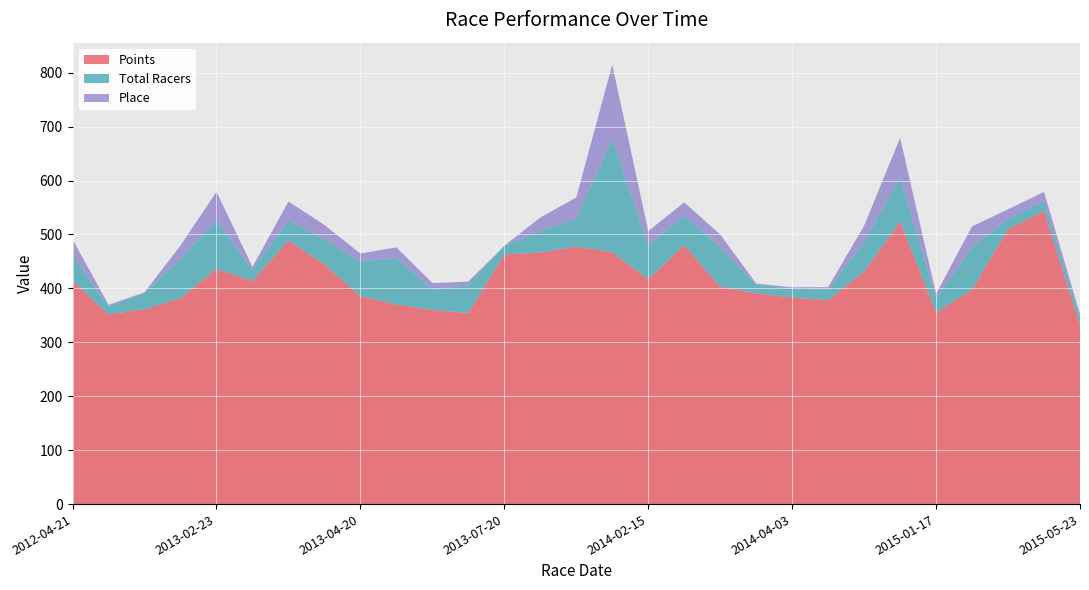

Reading left to right, transcribe all the data shown in this chart.

Points: 414.6	351.5	361.6	381.5	436.0	413.8	489.1	444.6	385.6	370.1	359.8	354.5	462.9	466.5	477.5	466.8	417.1	480.3	403.0	390.9	383.0	378.2	431.1	524.1	354.8	398.0	509.6	543.7	331.9
Total Racers: 46.0	15.0	30.0	74.0	90.0	20.0	38.0	46.0	64.0	87.0	38.0	51.0	16.0	40.0	52.0	210.0	63.0	54.0	74.0	16.0	16.0	20.0	55.0	82.0	27.0	79.0	19.0	18.0	15.0
Place: 30.0	3.0	1.0	24.0	53.0	6.0	34.0	27.0	15.0	19.0	12.0	7.0	0.0	25.0	39.0	138.0	26.0	25.0	23.0	2.0	3.0	4.0	30.0	73.0	8.0	38.0	18.0	17.0	5.0